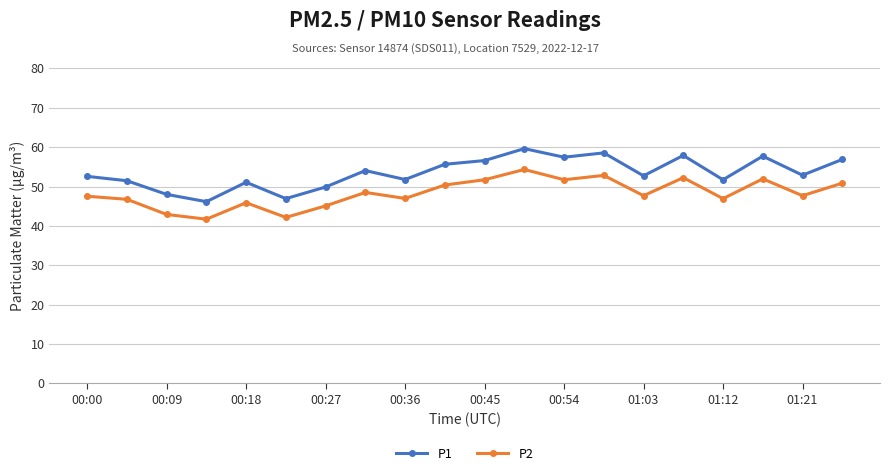

Rank the series by their maximum value, from lowest to highest.

P2, P1